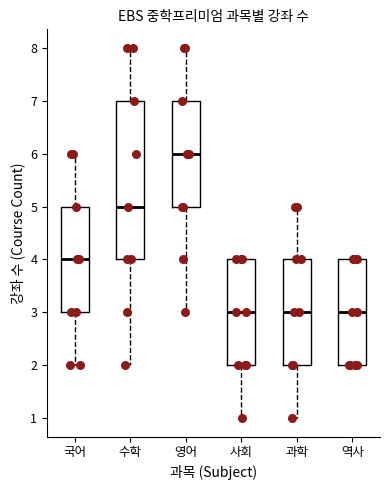

Where does the median line of the box for 수학 sit on the y-axis? The values are not printed on the chart, so give them approximately, as read against the axis.

5